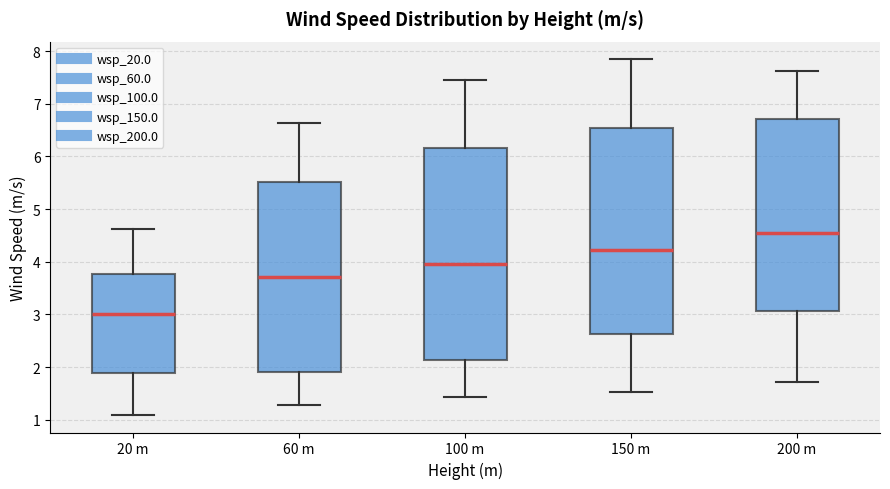

Reading left to right, transcribe this box plot: for each box, give where its median line is, the range the box spans, and where its two whiskers end, as read against the y-axis. The values are not printed on the chart, so give them approximately, as read against the axis.

20 m: median 3.0, box 1.9 to 3.8, whiskers 1.1 to 4.6
60 m: median 3.7, box 1.9 to 5.5, whiskers 1.3 to 6.6
100 m: median 4.0, box 2.1 to 6.2, whiskers 1.4 to 7.5
150 m: median 4.2, box 2.6 to 6.5, whiskers 1.5 to 7.8
200 m: median 4.5, box 3.1 to 6.7, whiskers 1.7 to 7.6